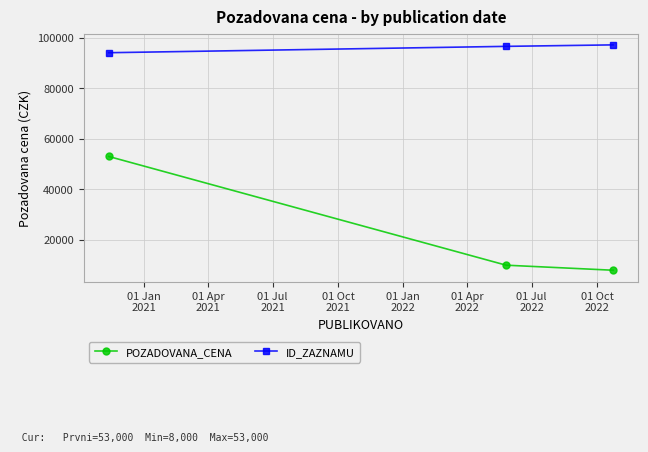

What is the value of the POZADOVANA_CENA point at the 2nd from the left?

10000